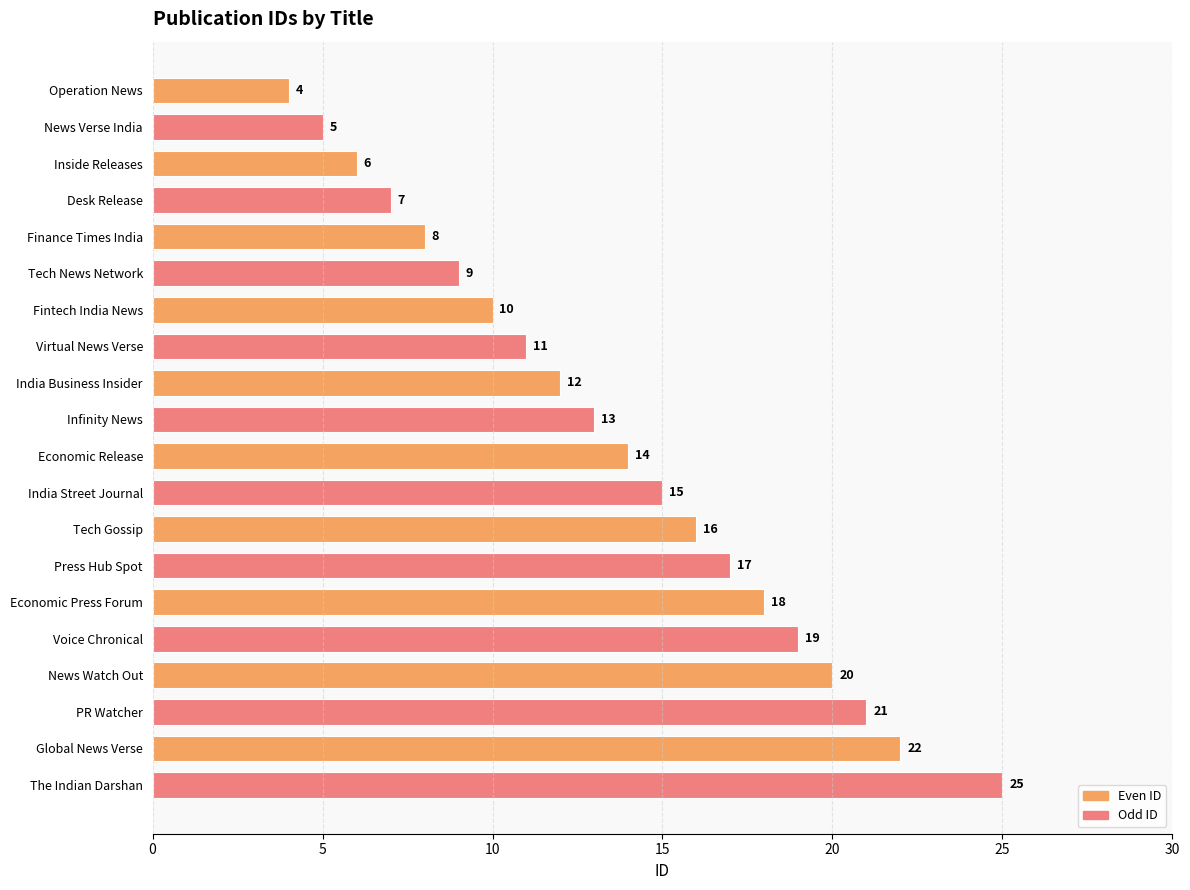

Count the Odd ID values in the range 9 to 19.

6